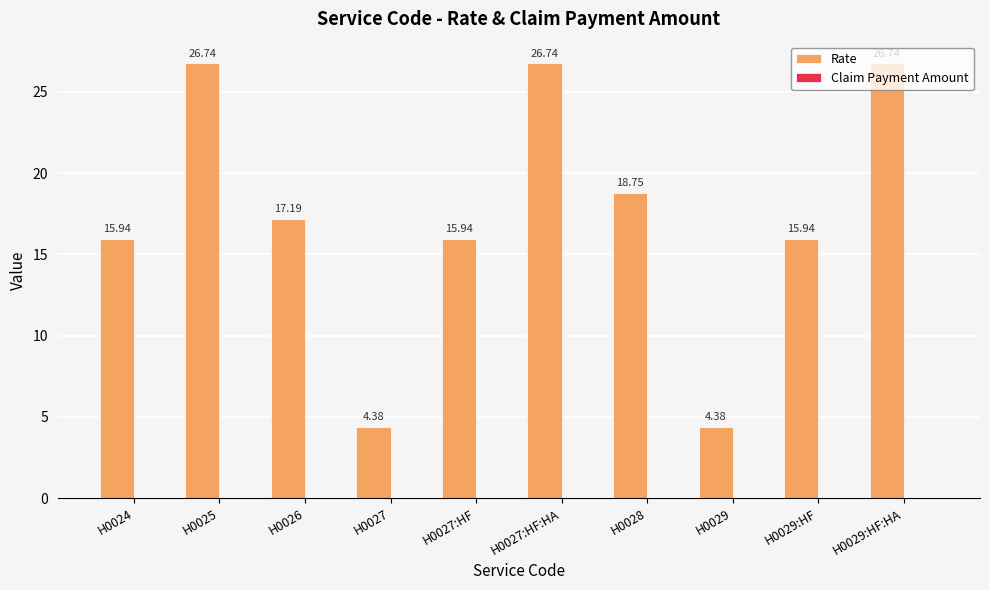

Between H0029 and H0029:HF:HA, which is larger?

H0029:HF:HA